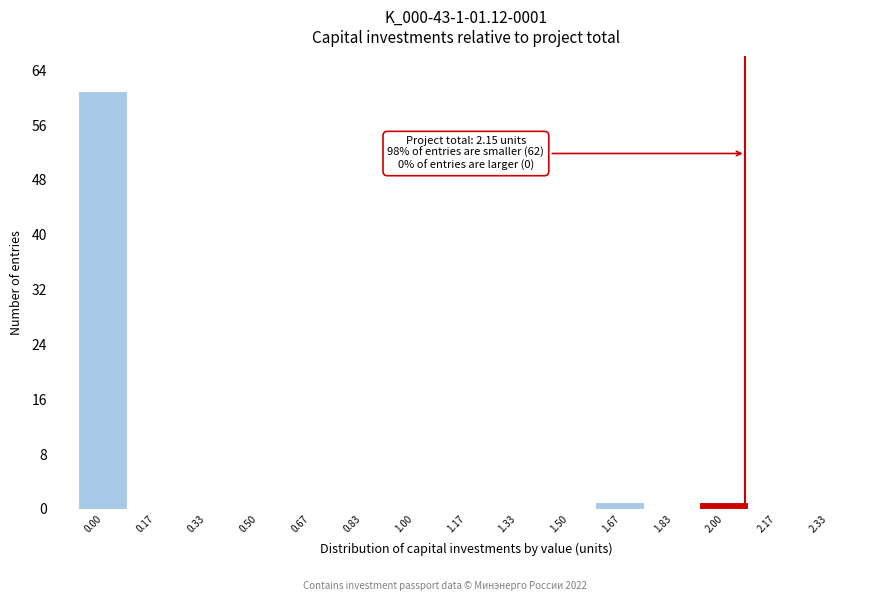

Reading left to right, transcribe all the data shown in this chart.

0.00=61	0.17=0	0.33=0	0.50=0	0.67=0	0.83=0	1.00=0	1.17=0	1.33=0	1.50=0	1.67=1	1.83=0	2.00=1	2.17=0	2.33=0